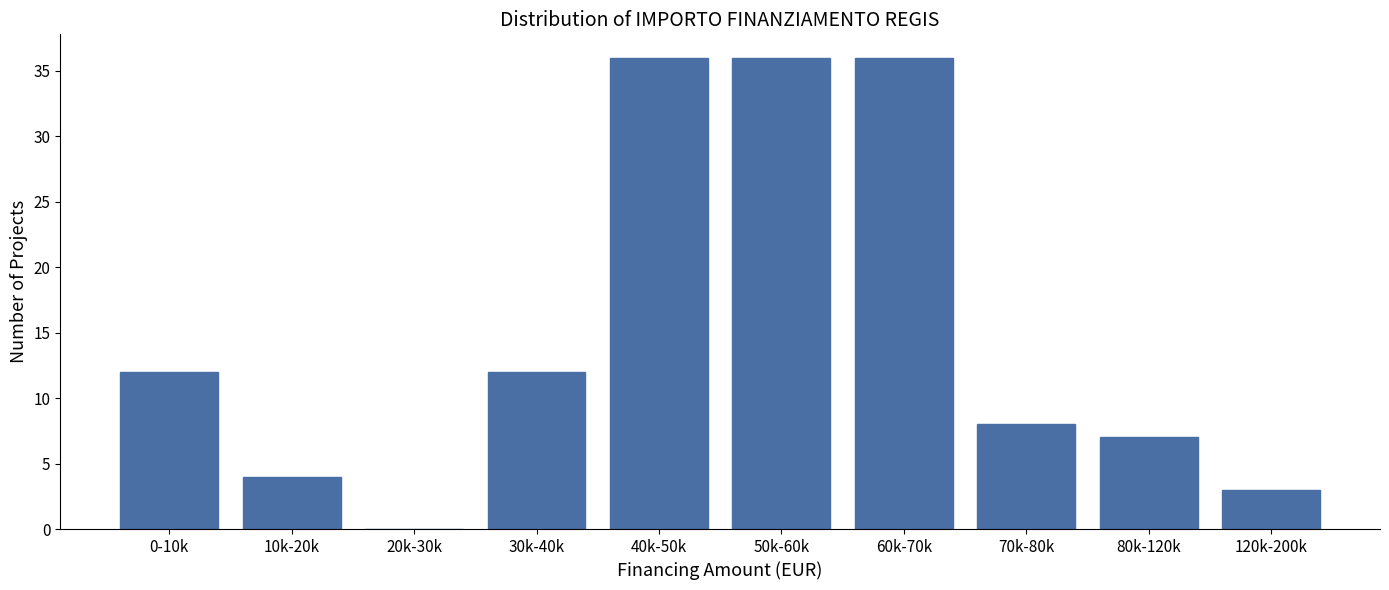

Reading left to right, transcribe all the data shown in this chart.

0-10k=12	10k-20k=4	20k-30k=0	30k-40k=12	40k-50k=36	50k-60k=36	60k-70k=36	70k-80k=8	80k-120k=7	120k-200k=3